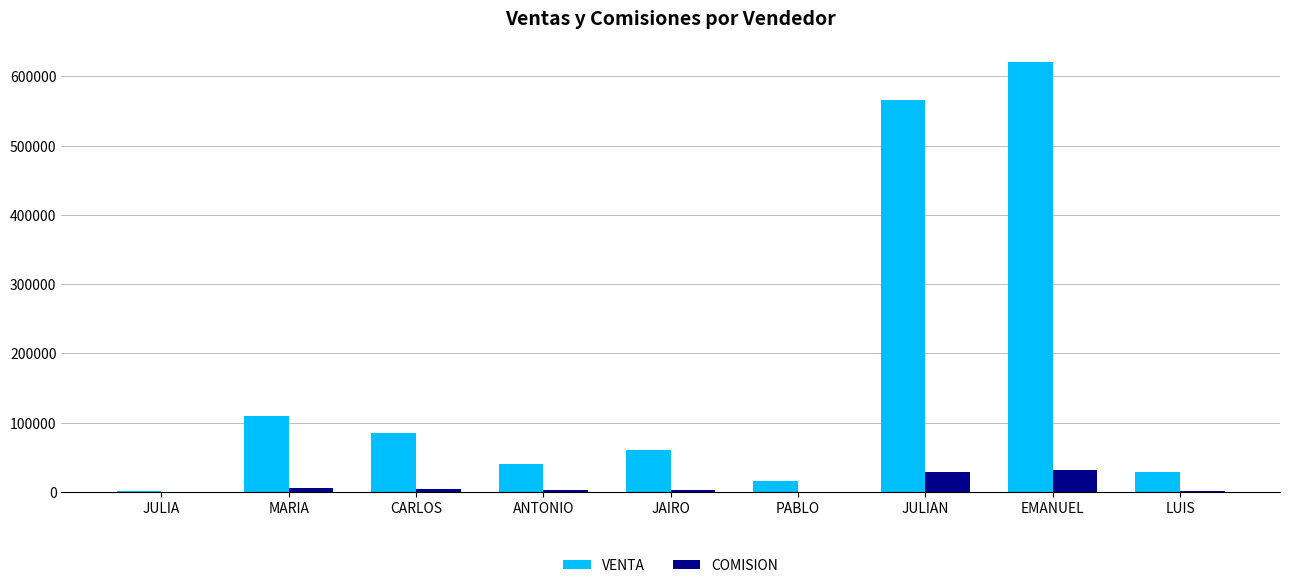

What is the difference between the VENTA values at MARIA and EMANUEL?

510000